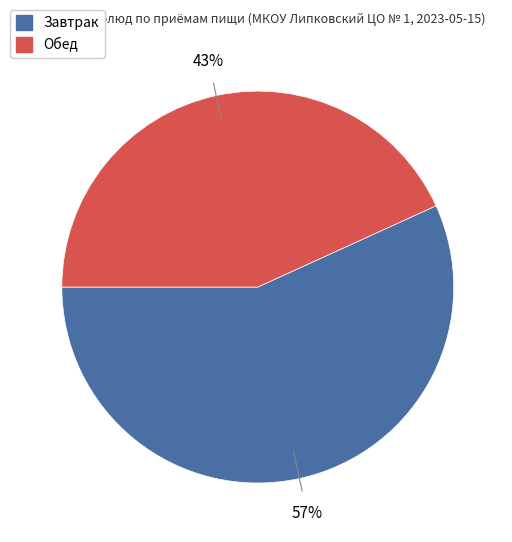

Does any single category account for the majority?

Yes